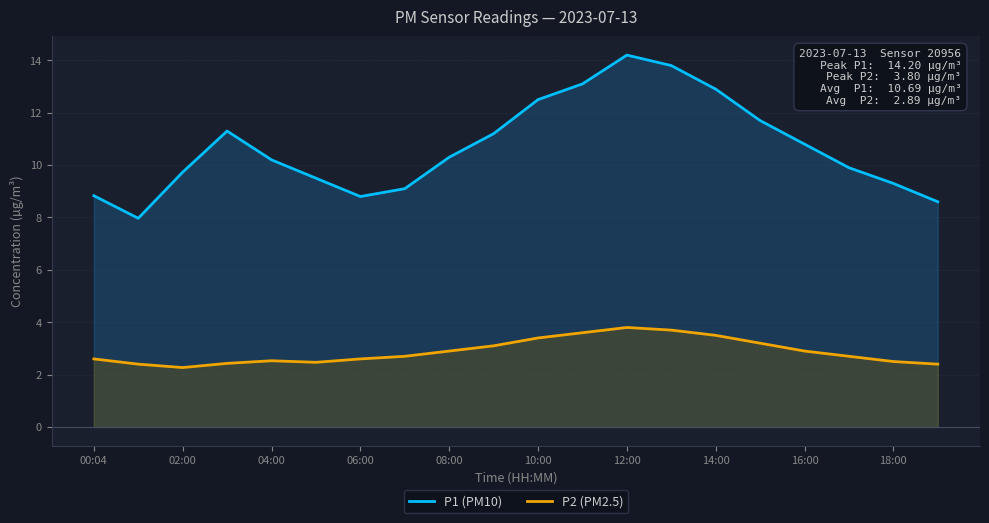

The value of P1 (PM10) at 19 is 8.6. True or false?

True